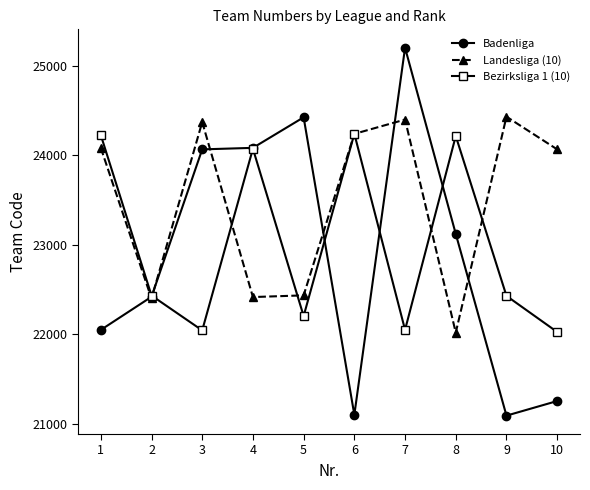

What is the spread (max minus min) of values at 10?

2810